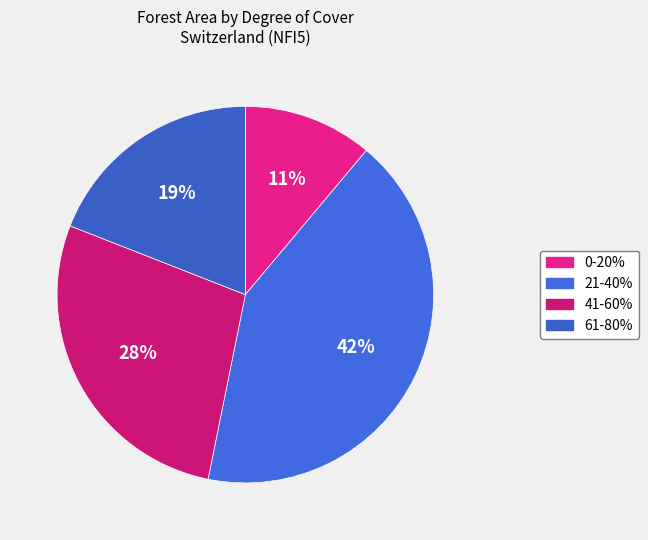

How many segments does this pie chart have?

4